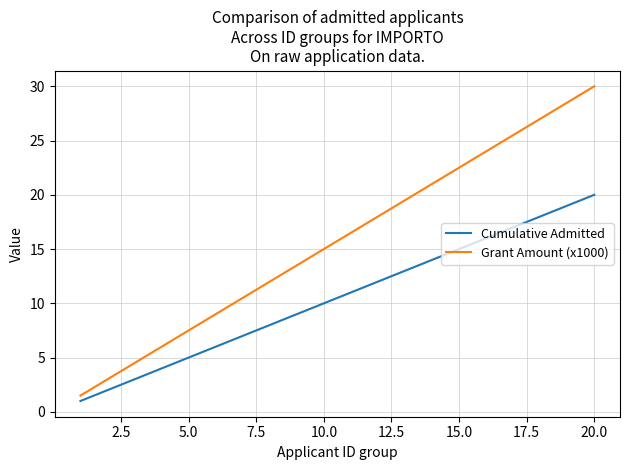

Which series has the largest range (max minus min)?

Grant Amount (x1000)